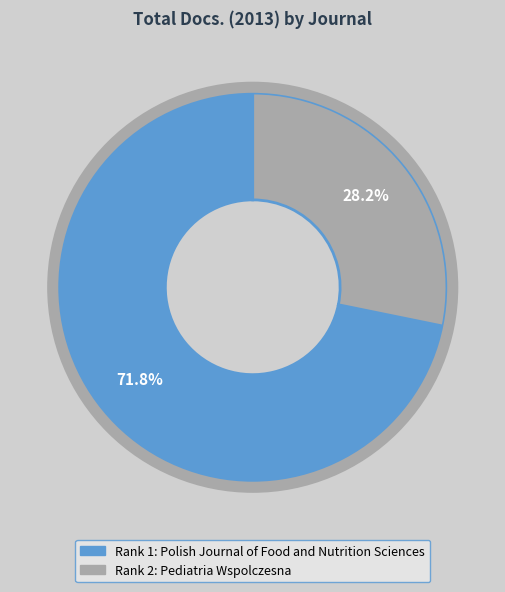

Does any single category account for the majority?

Yes